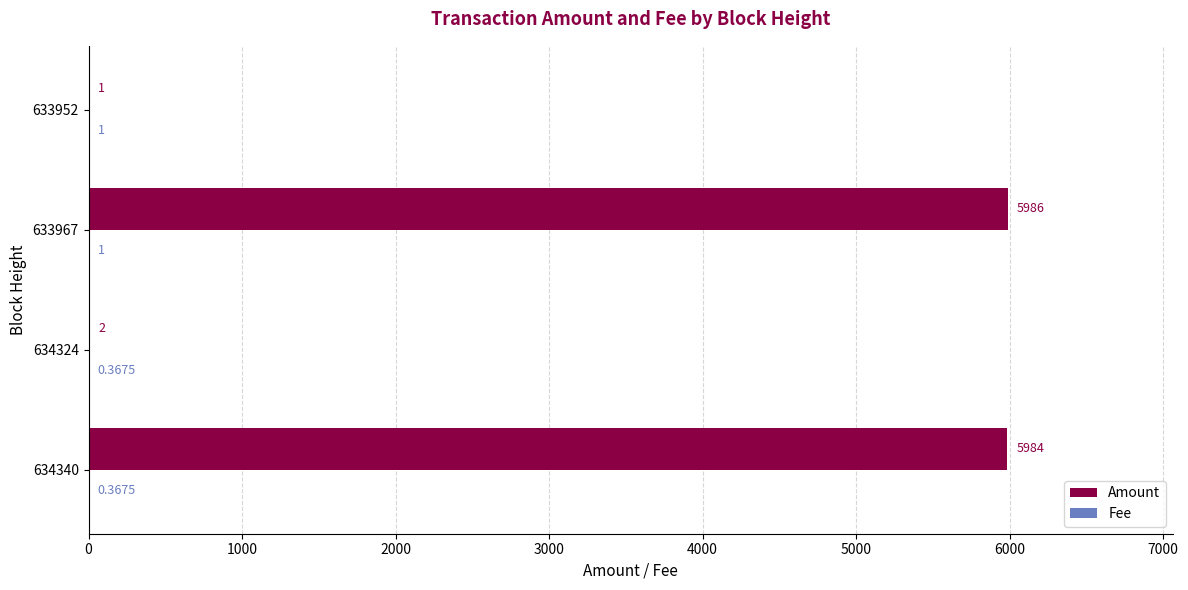

At which category is the sum across all series the highest?

633967